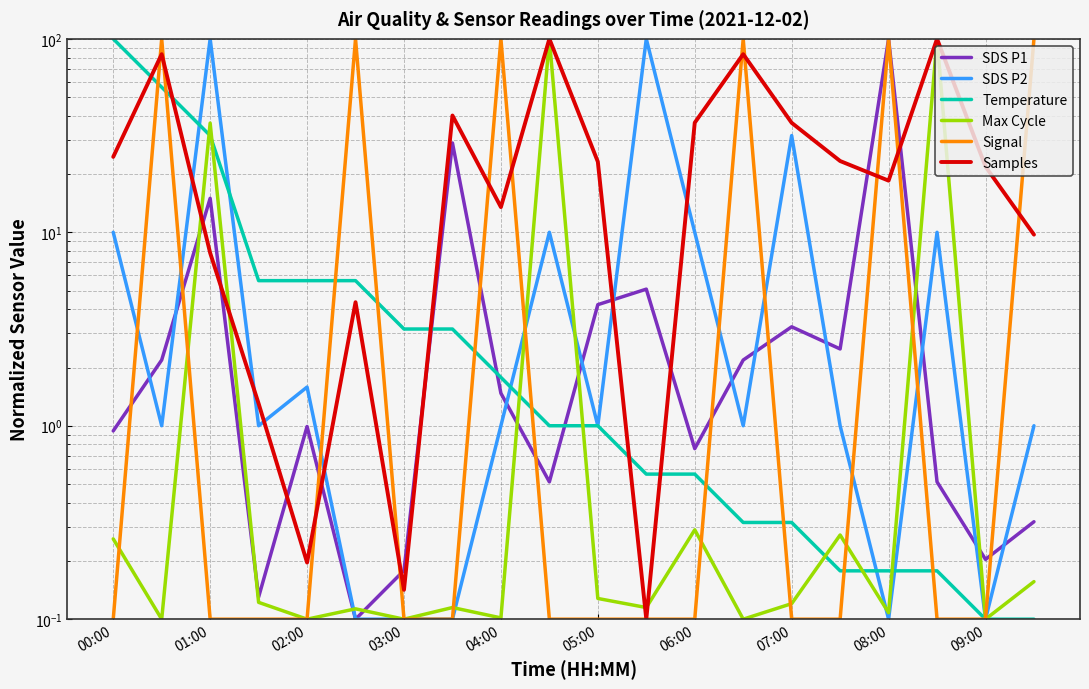

What is the difference between the maximum and minimum values in the Temperature series?

99.9